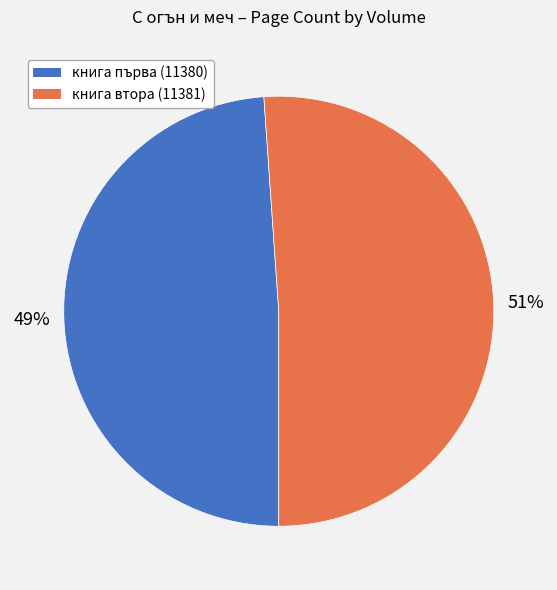

How many slices are in this pie chart?

2